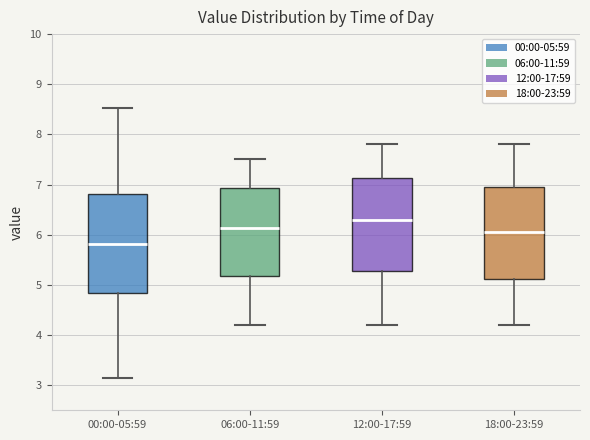

Which box's median line is the highest?

12:00-17:59